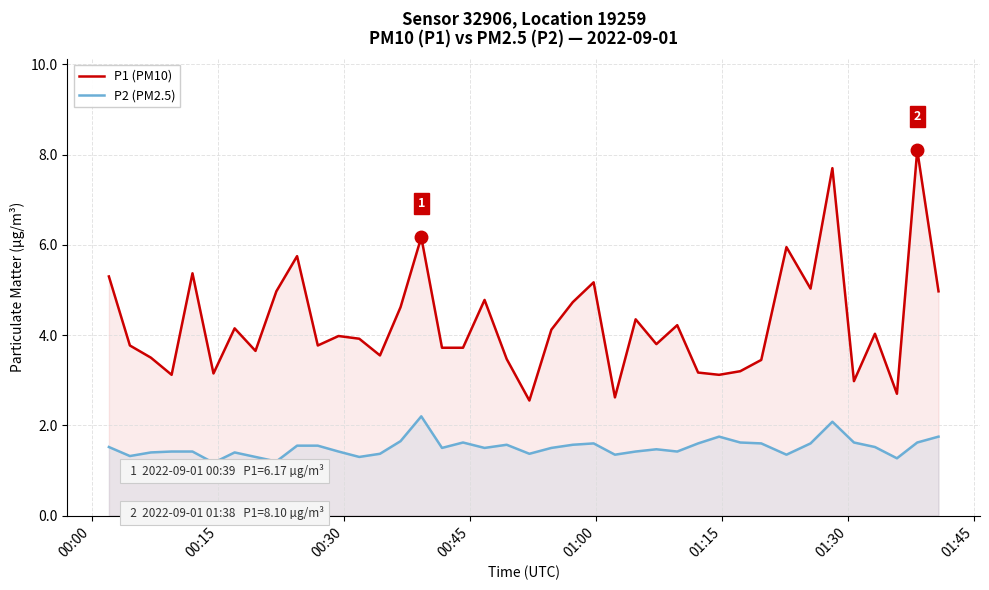

True or false: P2 (PM2.5) and P1 (PM10) intersect in this chart.

False